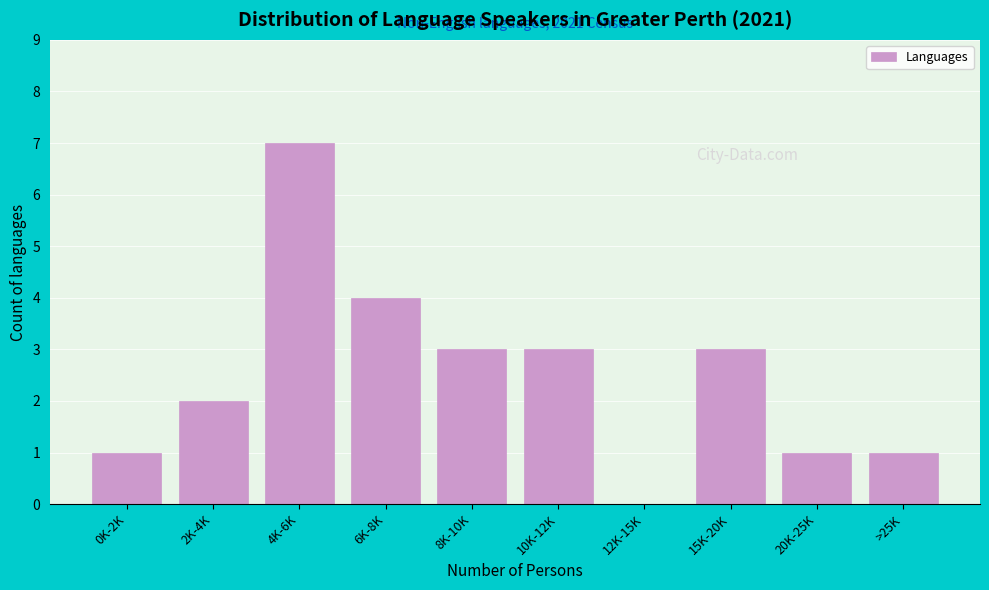

Reading left to right, list all the values displayed in this chart.

0K-2K=1	2K-4K=2	4K-6K=7	6K-8K=4	8K-10K=3	10K-12K=3	12K-15K=0	15K-20K=3	20K-25K=1	>25K=1